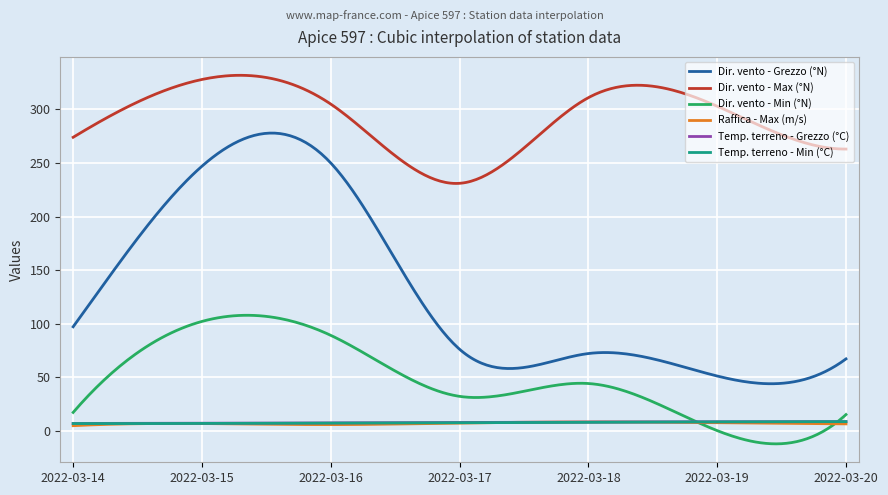

What is the smallest value displayed?

-12.4